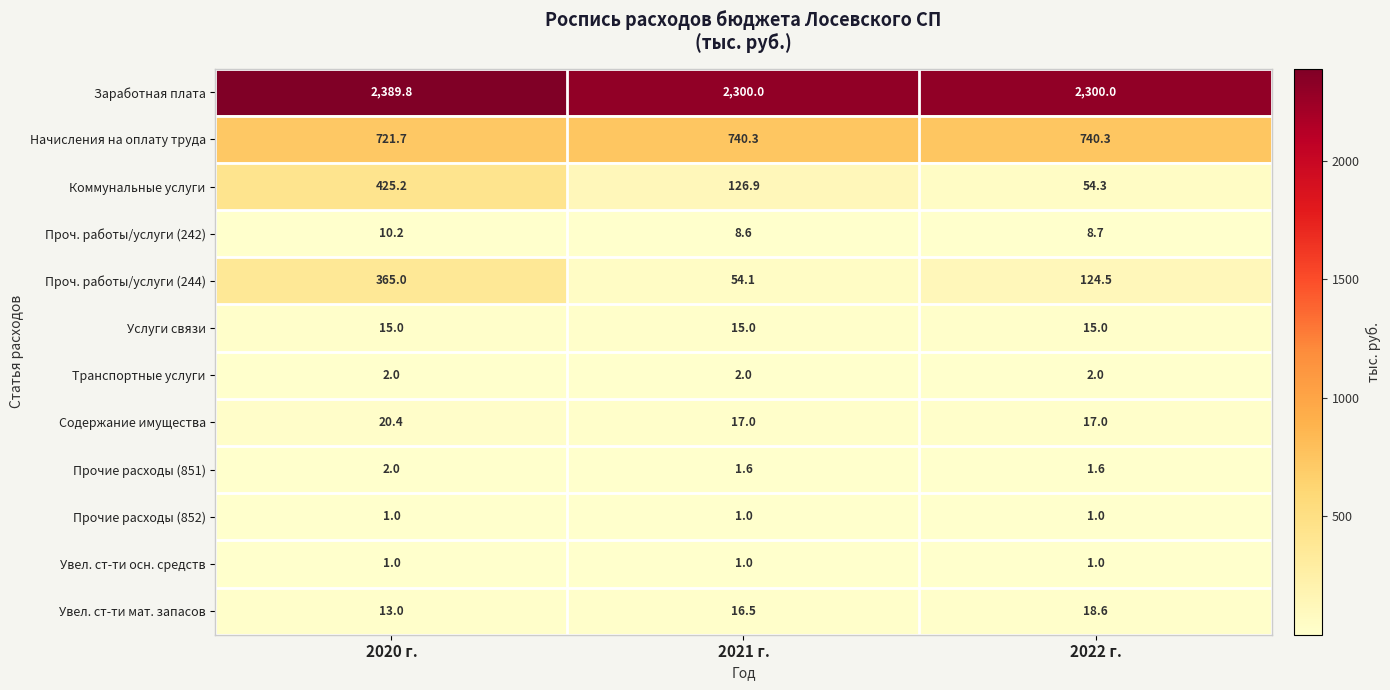

The value of Заработная плата at 2020 г. is 3598.5. True or false?

False